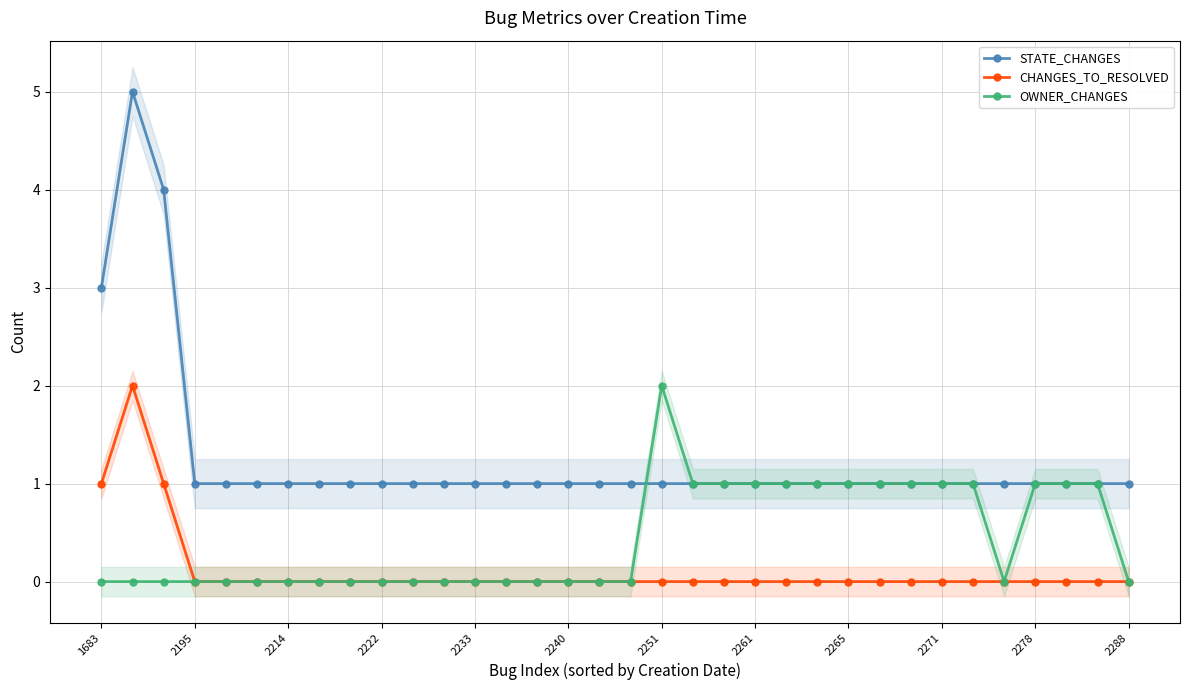

What are all the series names shown in the legend?

STATE_CHANGES, CHANGES_TO_RESOLVED, OWNER_CHANGES